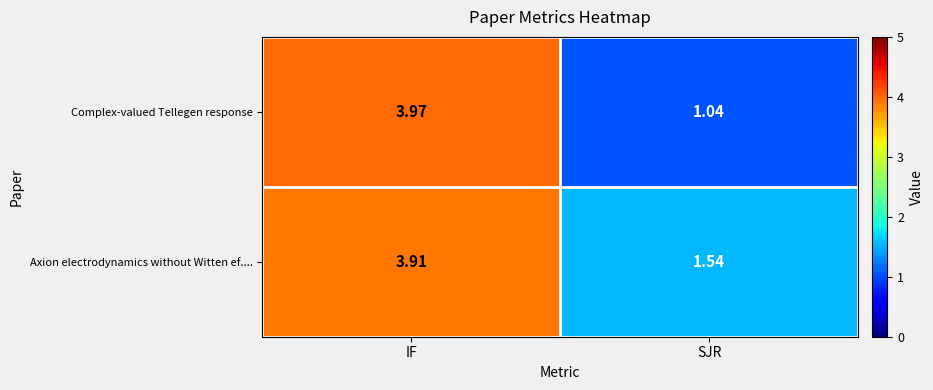

Which category has the highest value in the Axion electrodynamics without Witten ef.... series?

IF